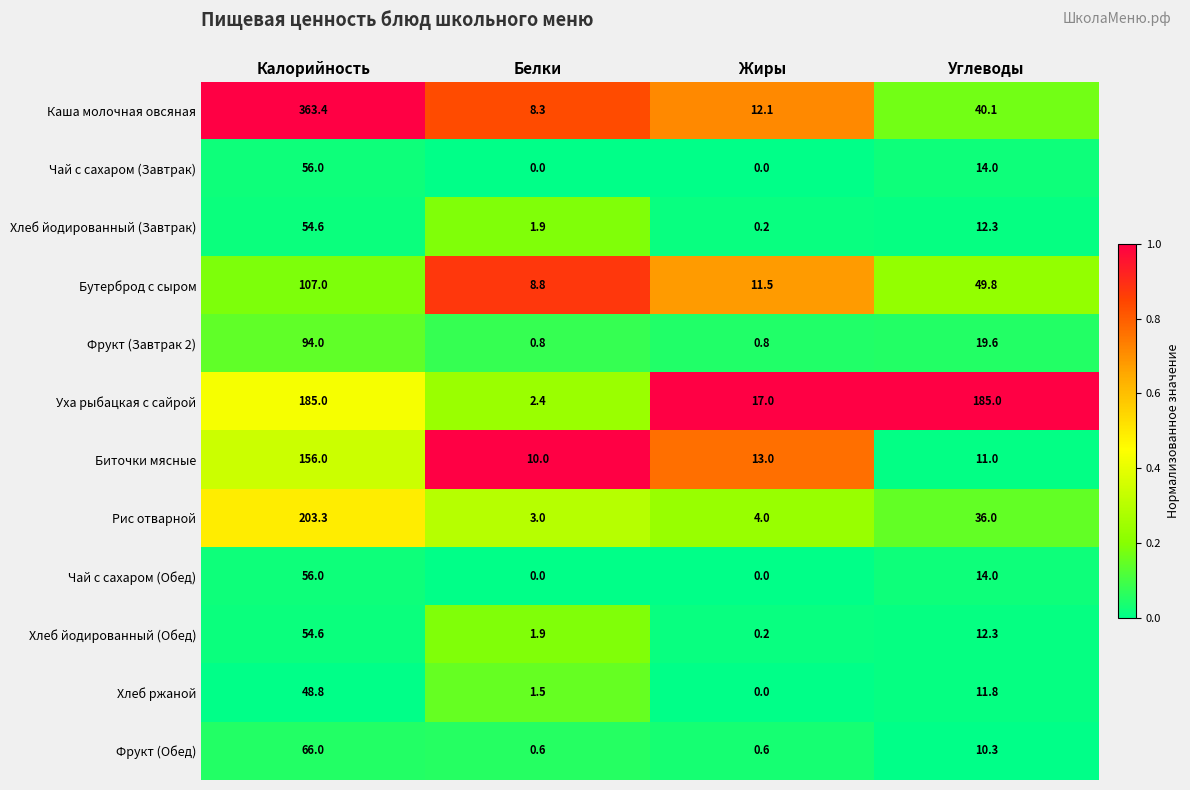

What is the difference between the highest and lowest values at Углеводы?

174.7